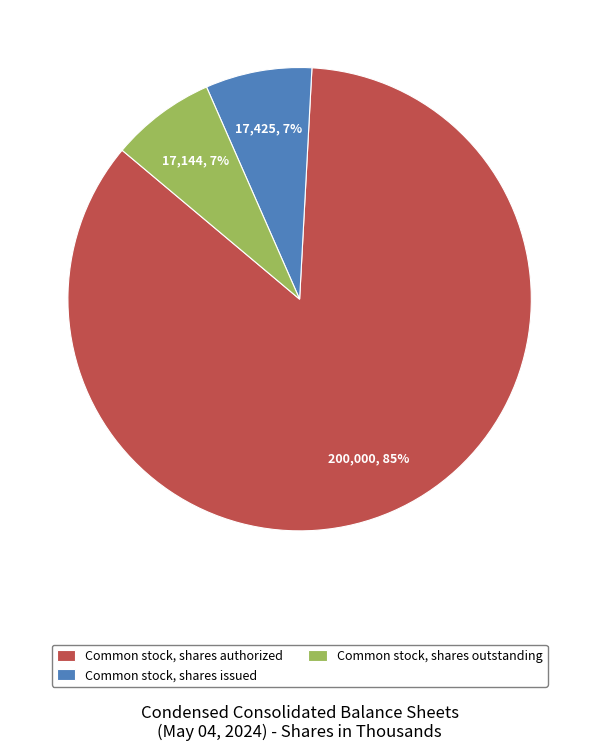

To the nearest percent, what is the combined percentage of Common stock, shares outstanding and Common stock, shares authorized?

93%